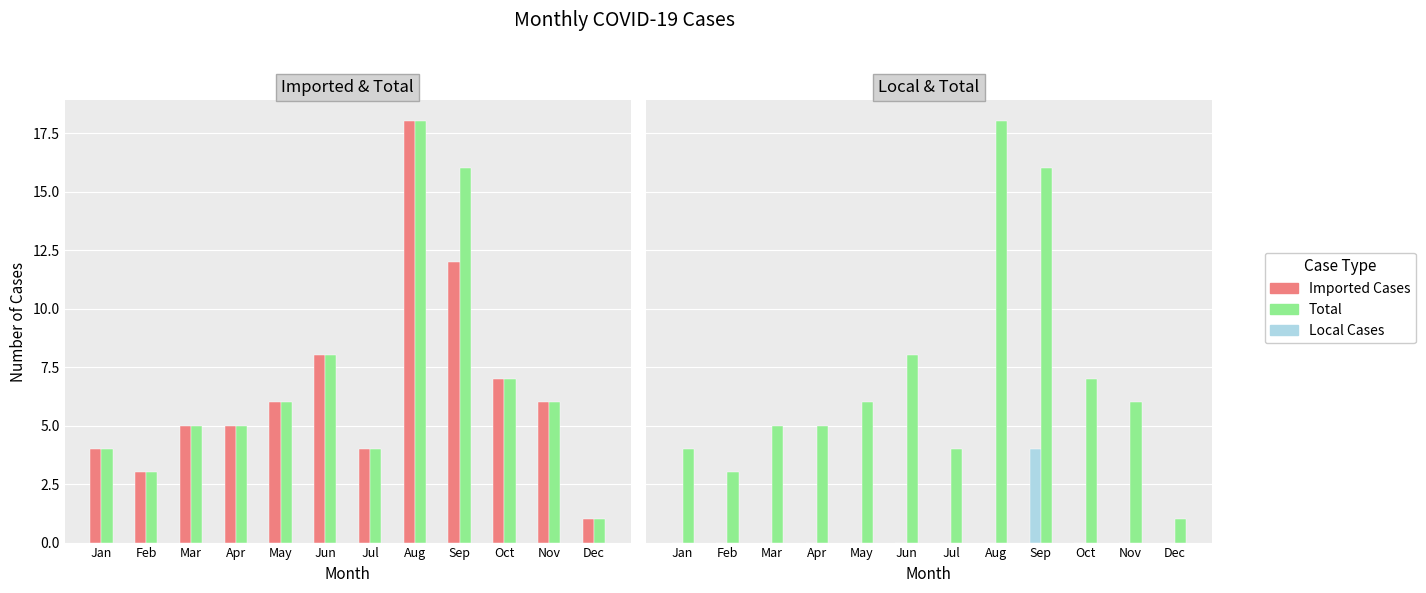

What is the difference between the second highest and second lowest values in the Total series?

13